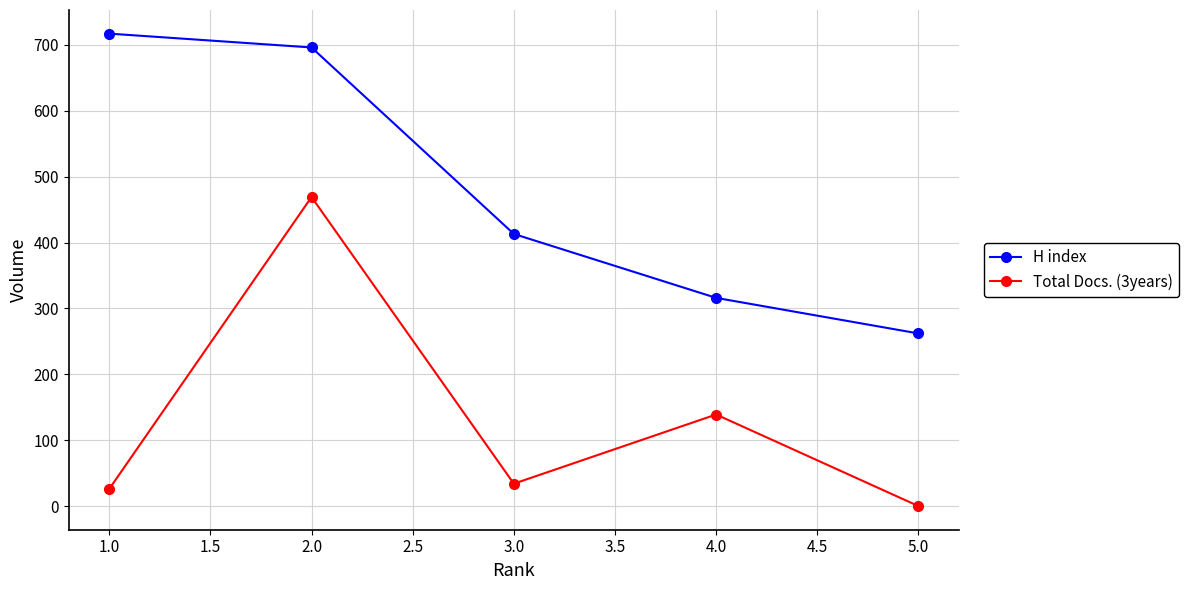

At how many categories does at least one series exceed 289?

4